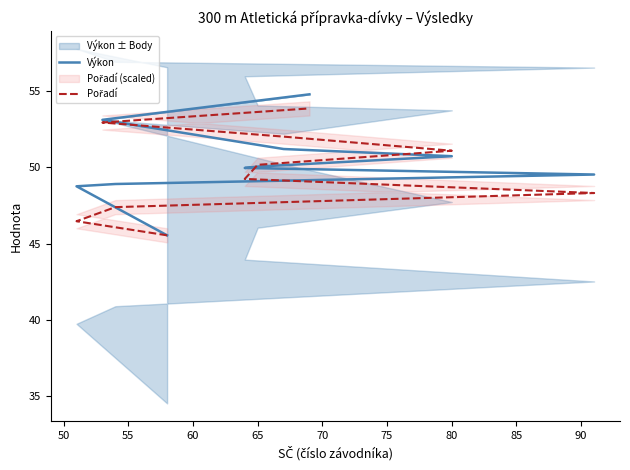

How many intersections are there between Pořadí and Výkon?

2